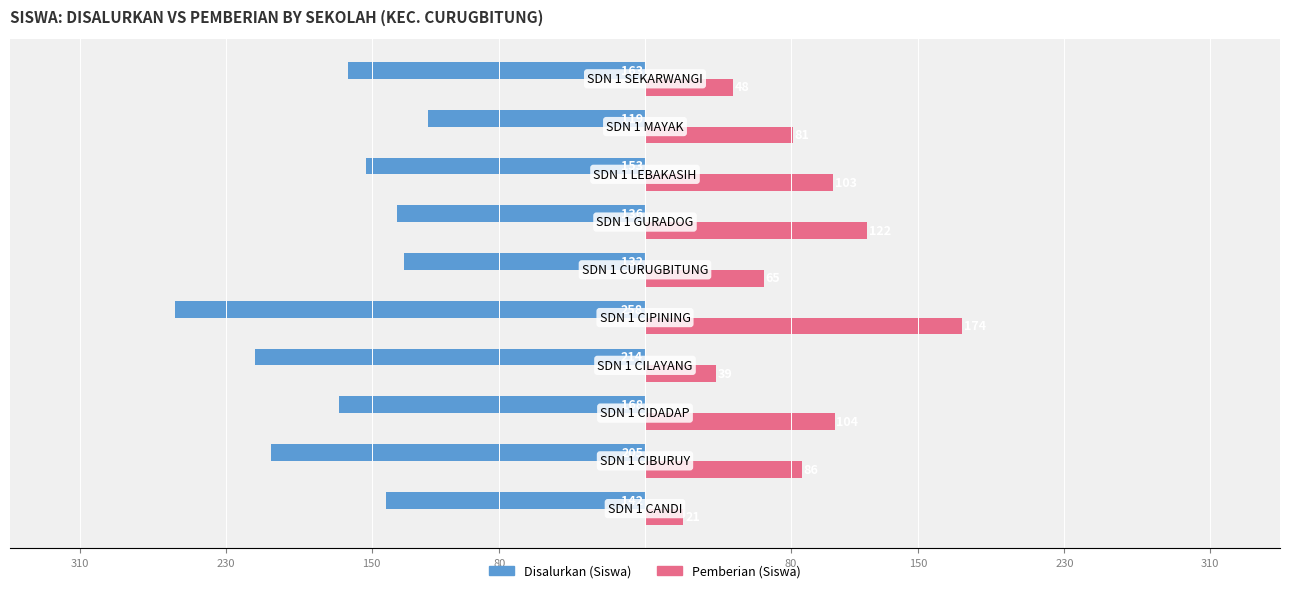

What are all the series names shown in the legend?

Disalurkan (Siswa), Pemberian (Siswa)